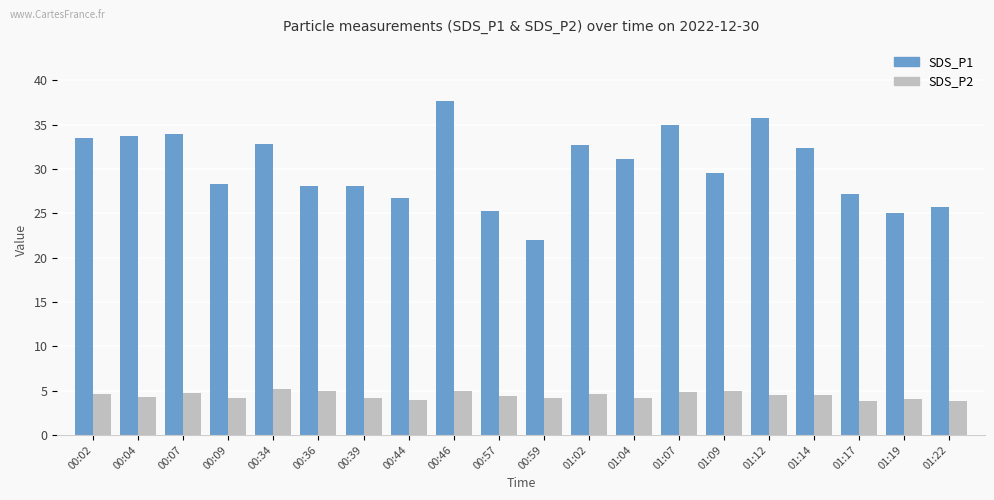

At which label does SDS_P1 reach its peak?

00:46